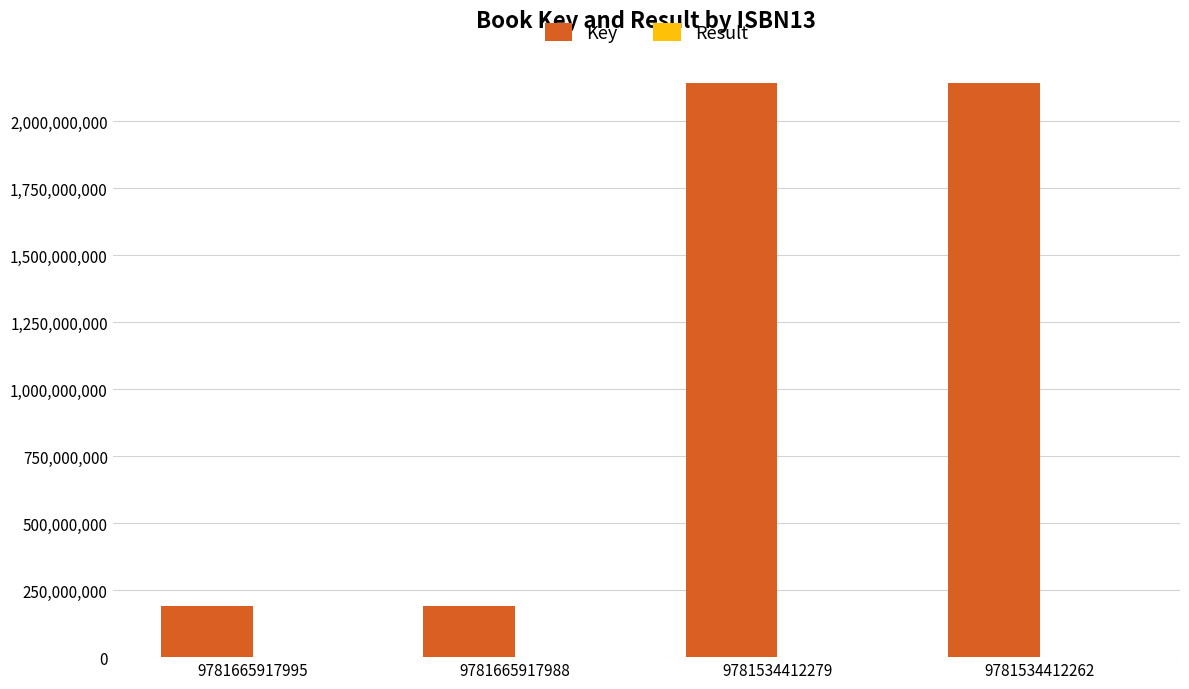

What is the maximum value shown in the chart?

2141209953